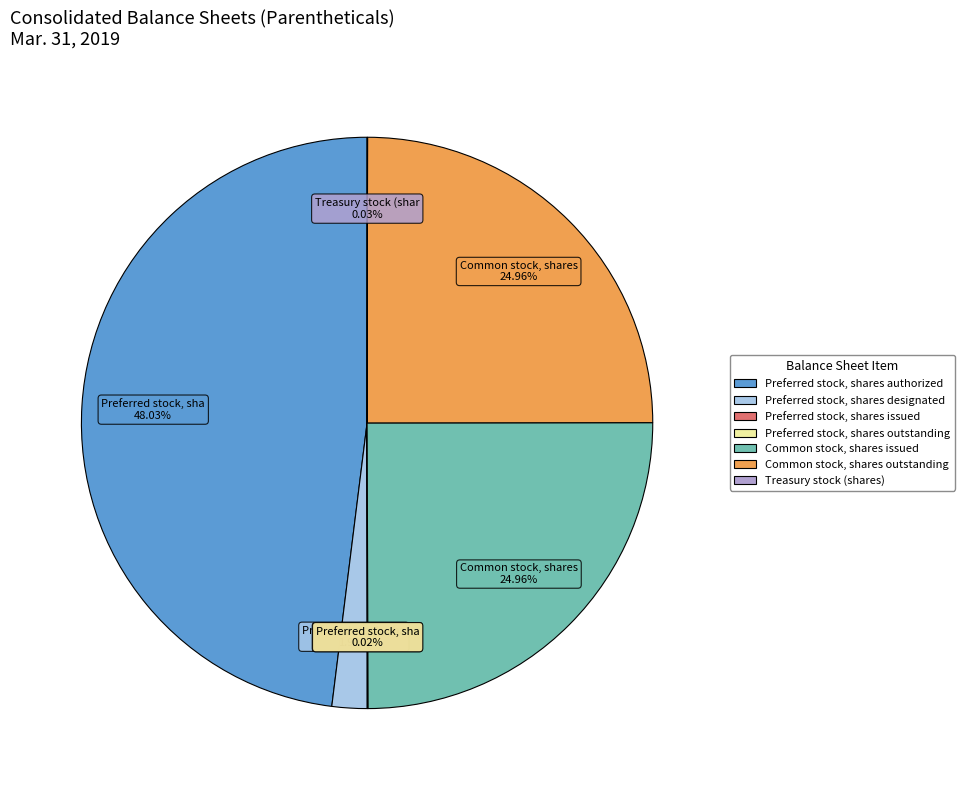

What is the largest slice in the pie chart?

Preferred stock, shares authorized